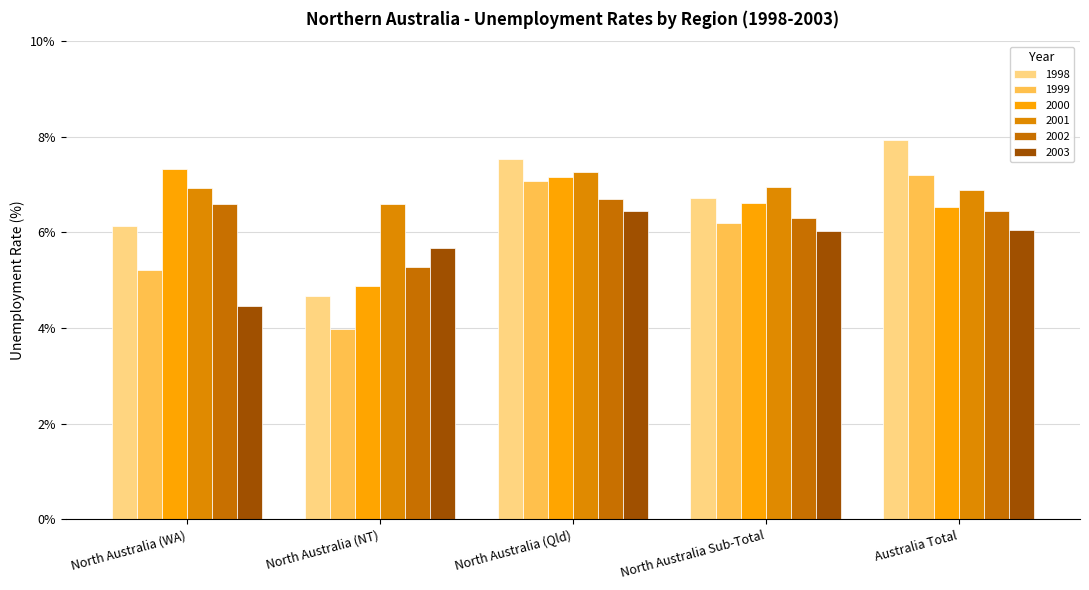

Where does the 2000 series first go above 6?

North Australia (WA)